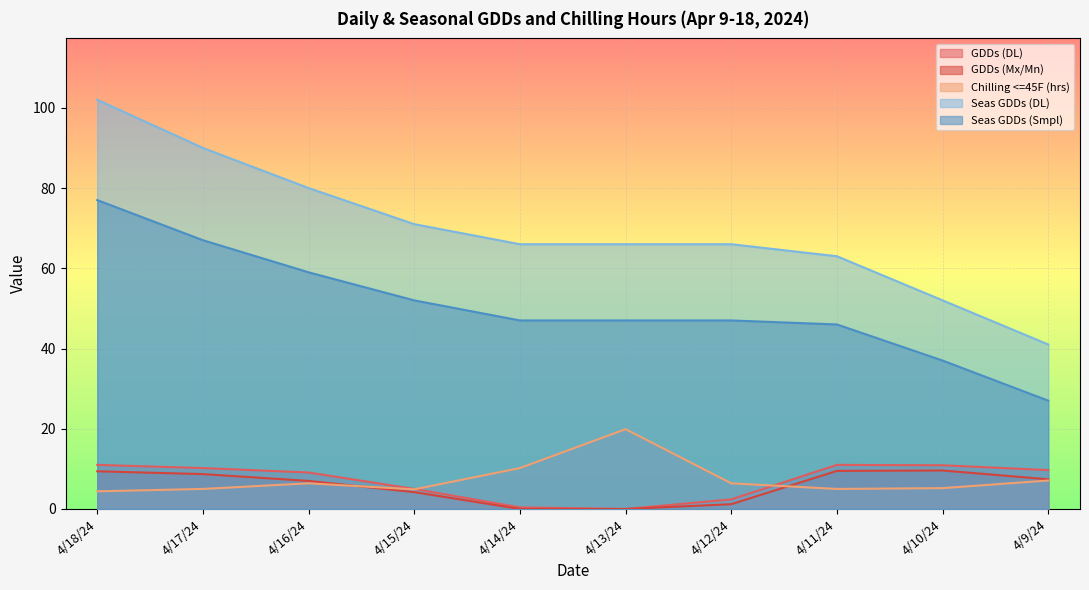

Does the chart display data point markers on the line(s)?

No